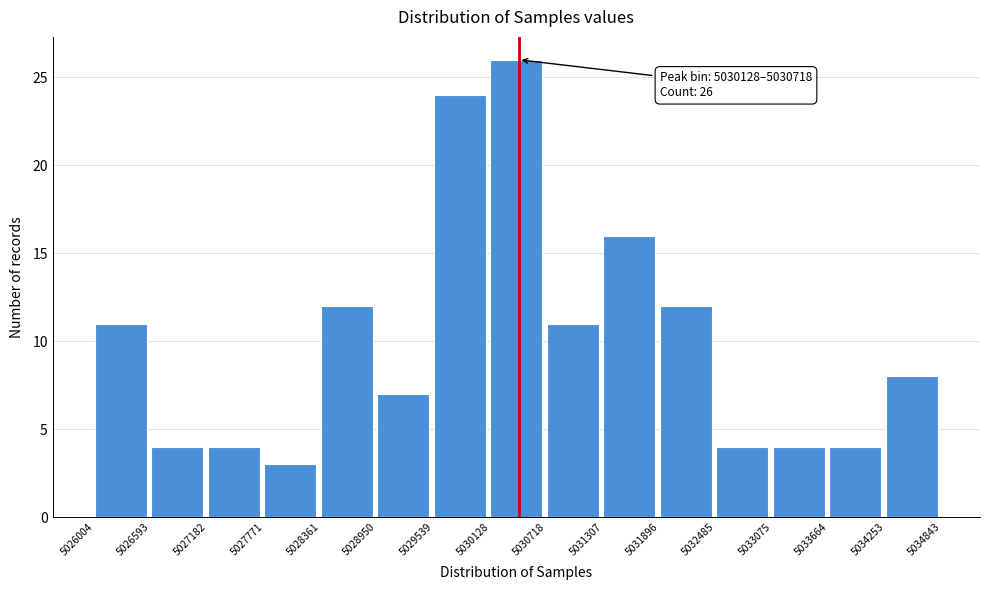

Which range on the x-axis has the tallest bar?

5030128 to 5030718